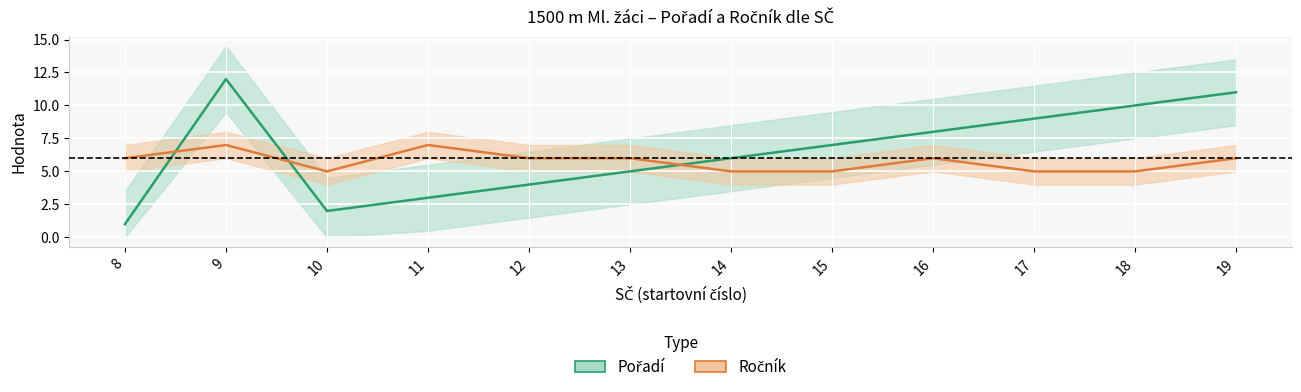

At 15, list the series in order from smallest to largest.

Ročník, Pořadí